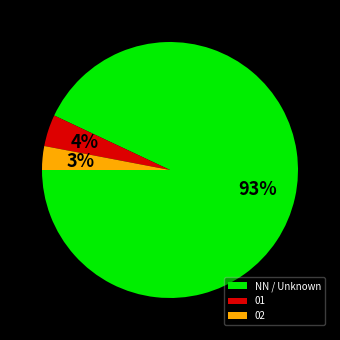

Is the sum of 01 and 02 greater than half?

No